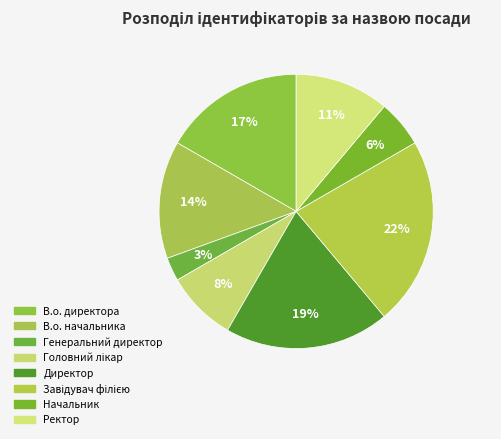

Is there a majority slice in this chart?

No